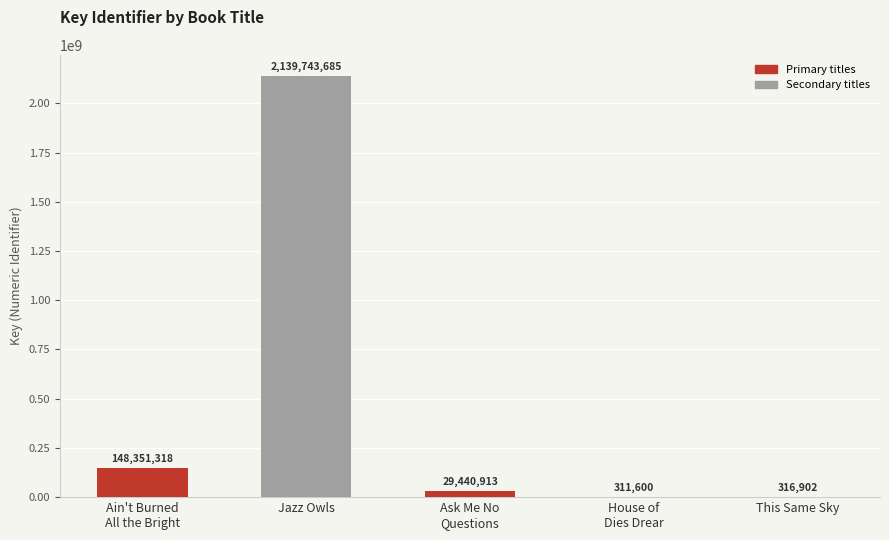

At which label is the value closest to 1070027642?

Ain't Burned All the Bright